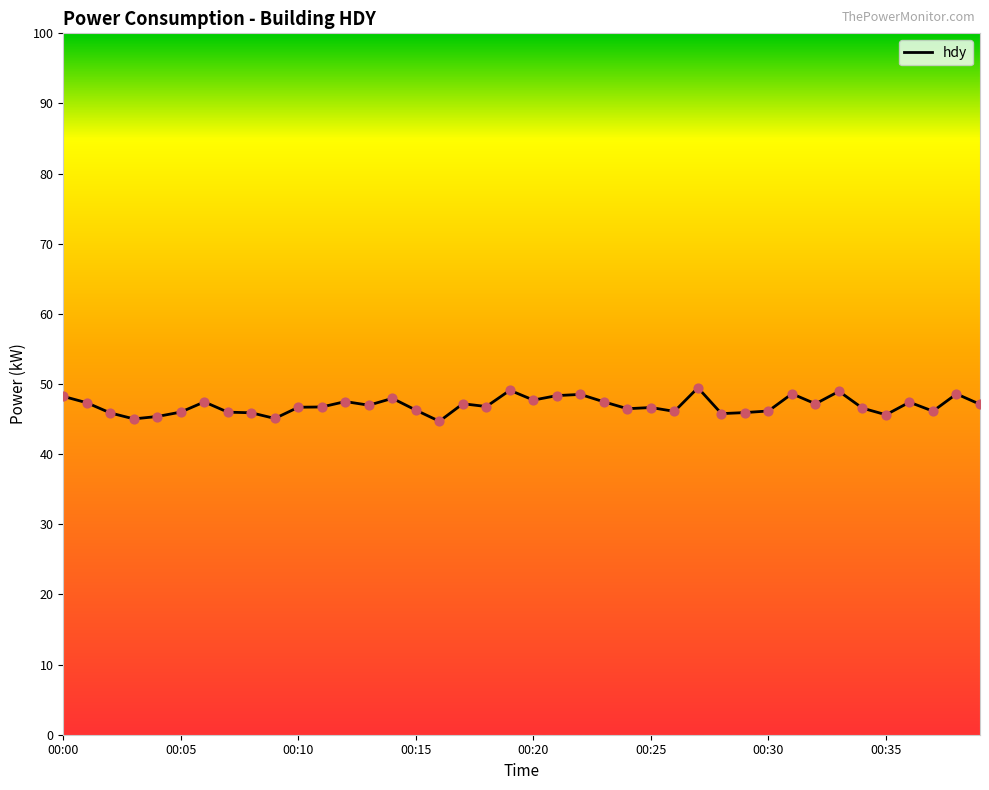

What is the smallest value displayed?

44.7